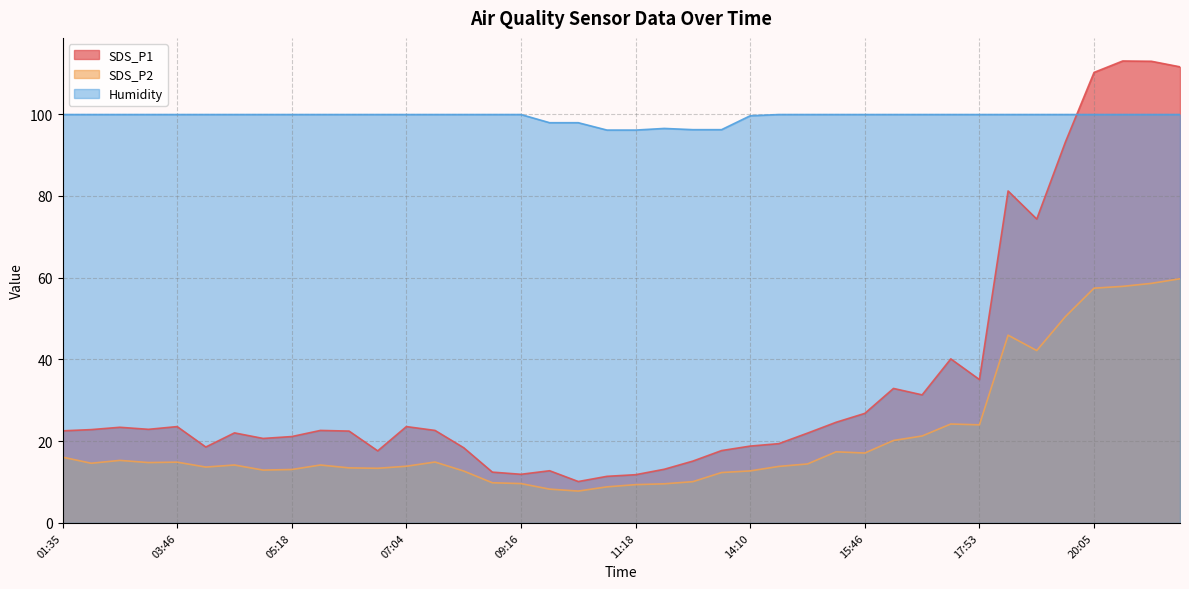

What is the total value across all series at 02:40?

138.6